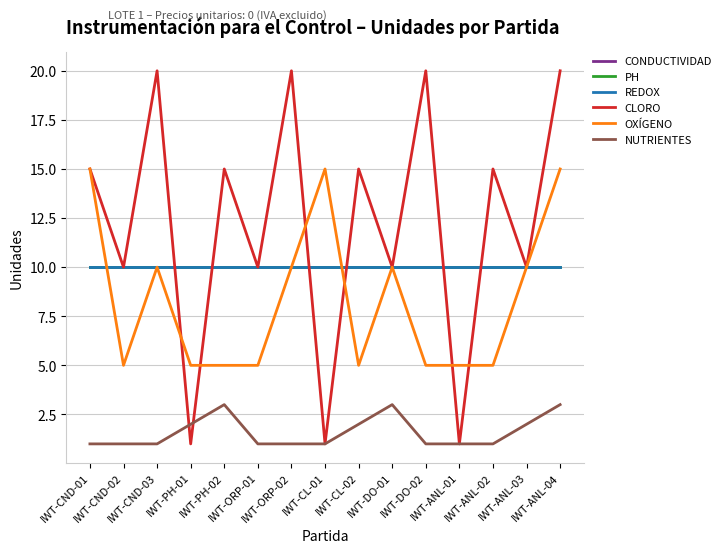

Does the chart have visible grid lines?

Yes